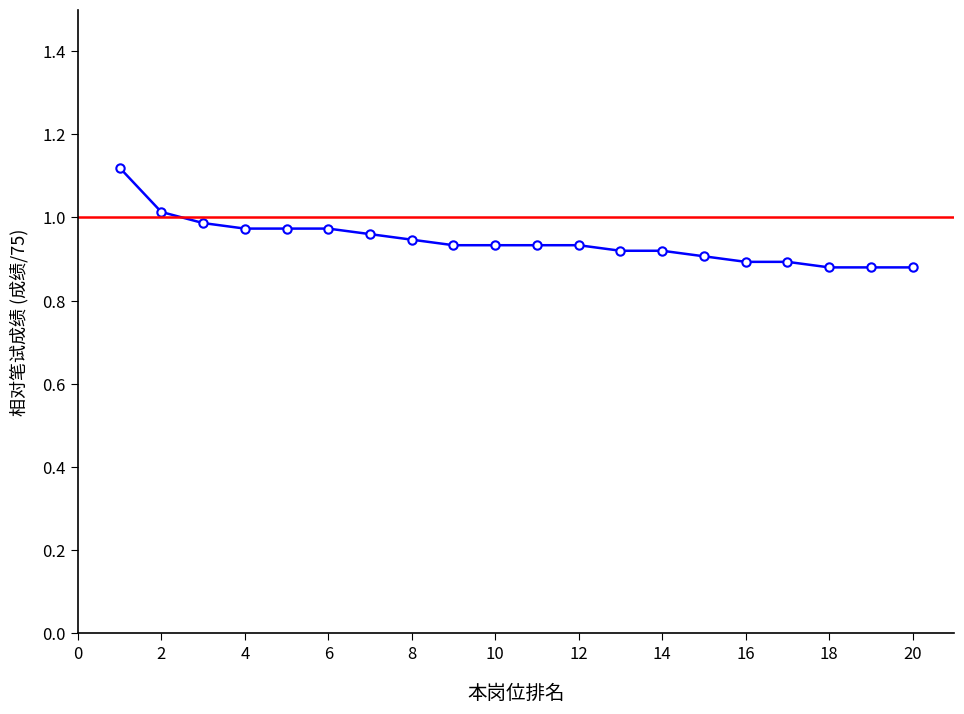

What is the minimum value shown in the chart?

0.9